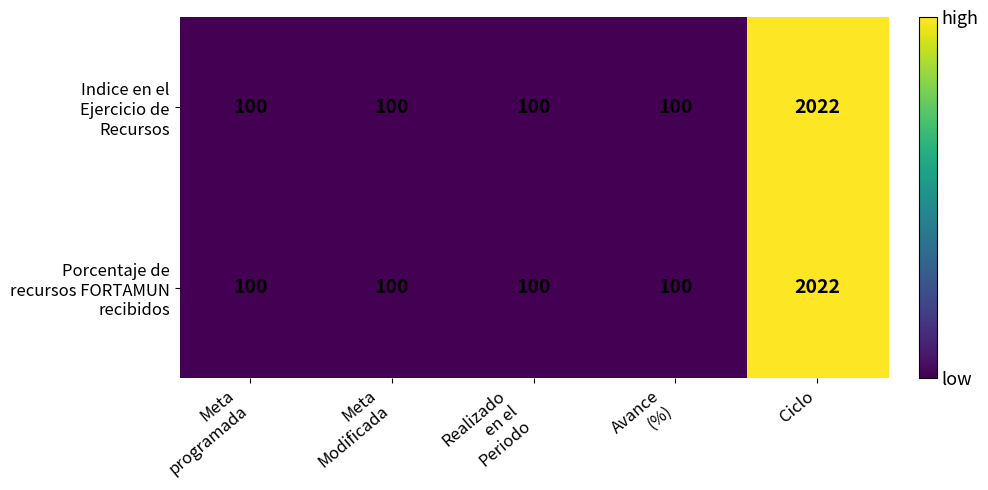

At which category is the sum across all series the highest?

Ciclo